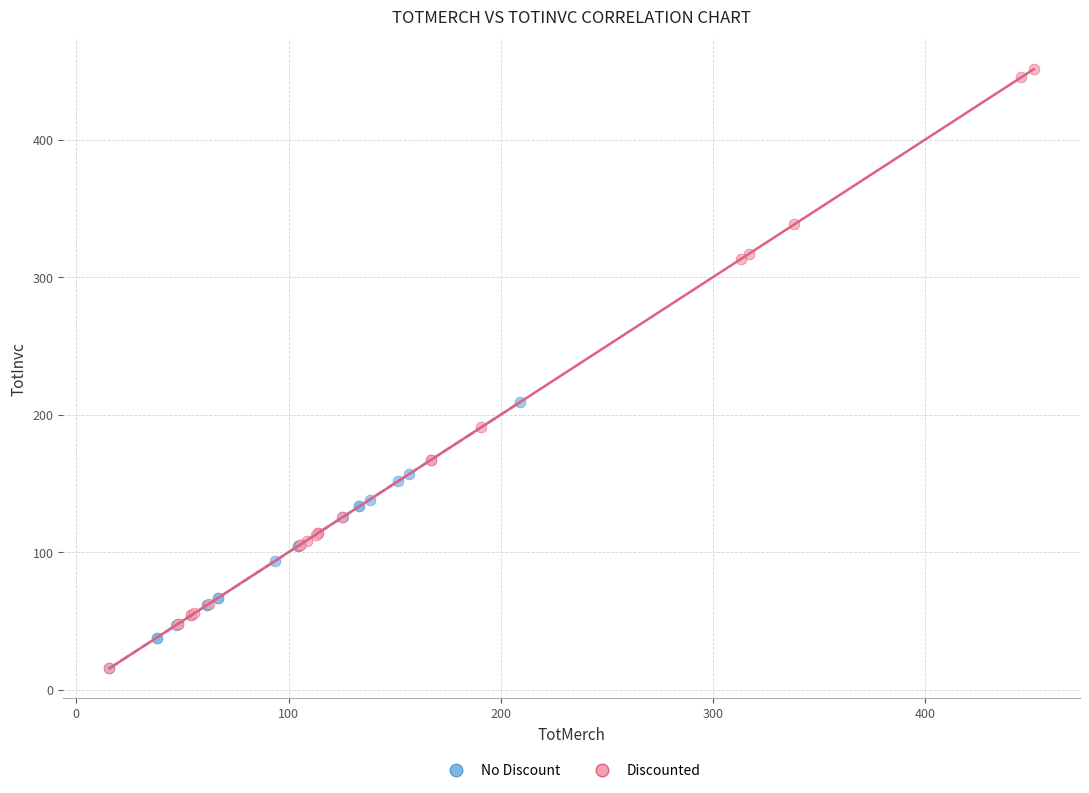

Which series has the largest Y range (max minus min)?

Discounted